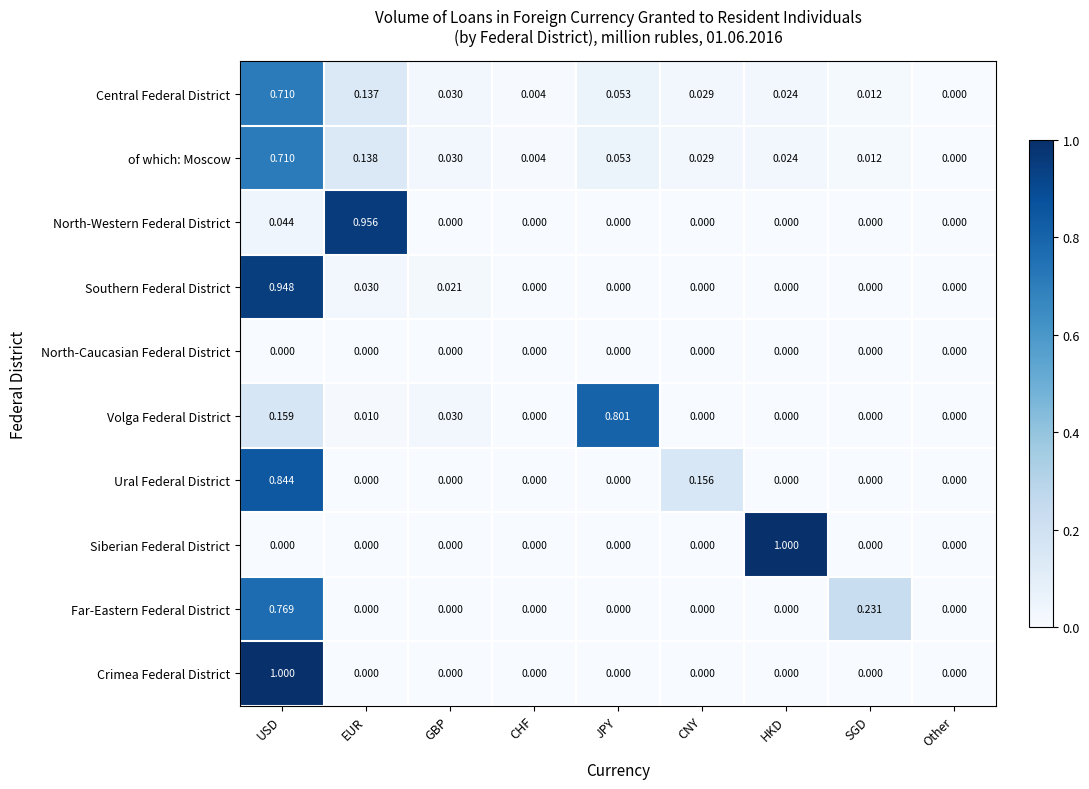

Between HKD and SGD, which series saw the biggest shift?

Siberian Federal District